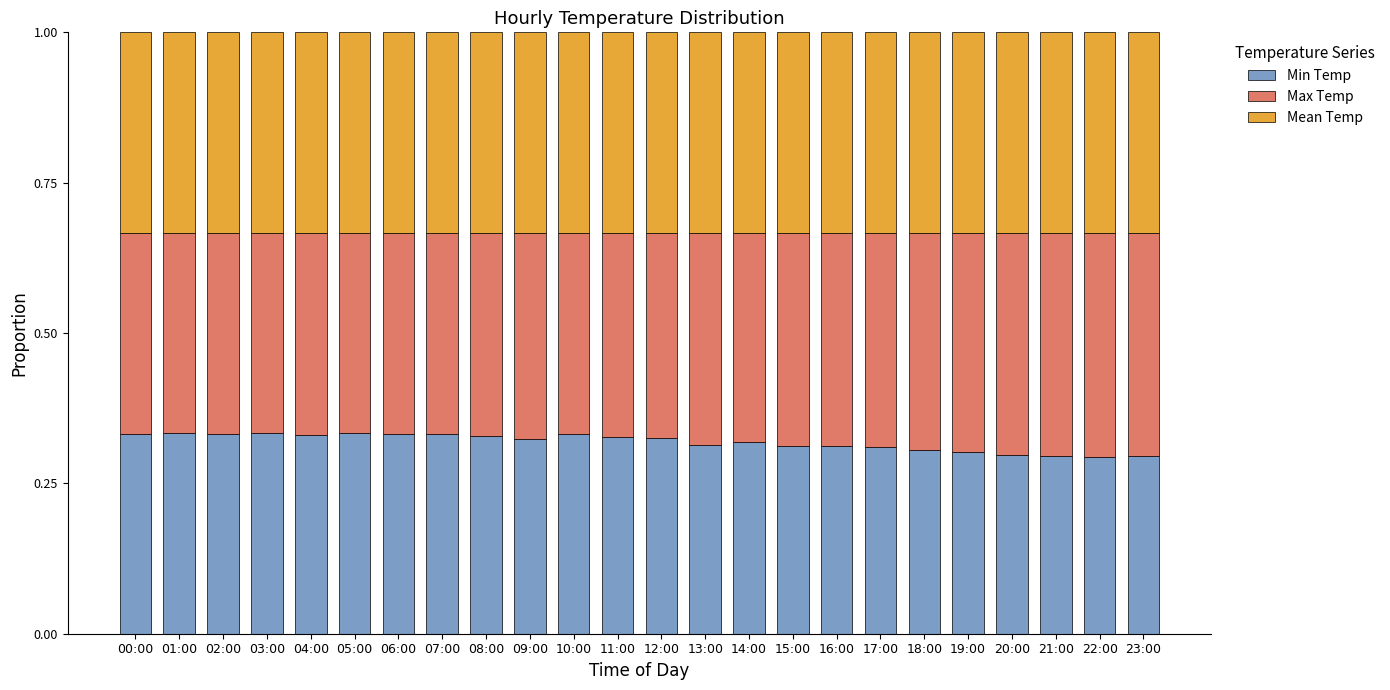

The value of Min Temp at 21:00 is 0.3. True or false?

True